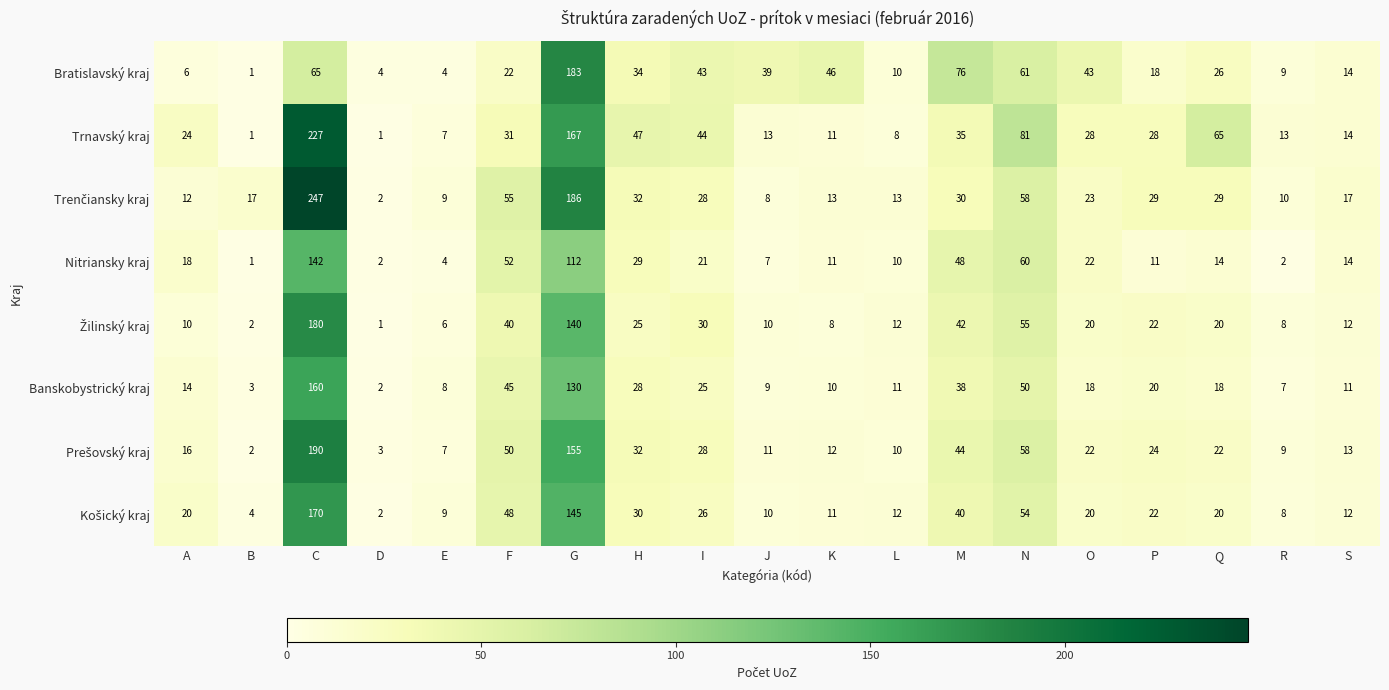

Is it true that Trnavský kraj equals 1 at B?

True